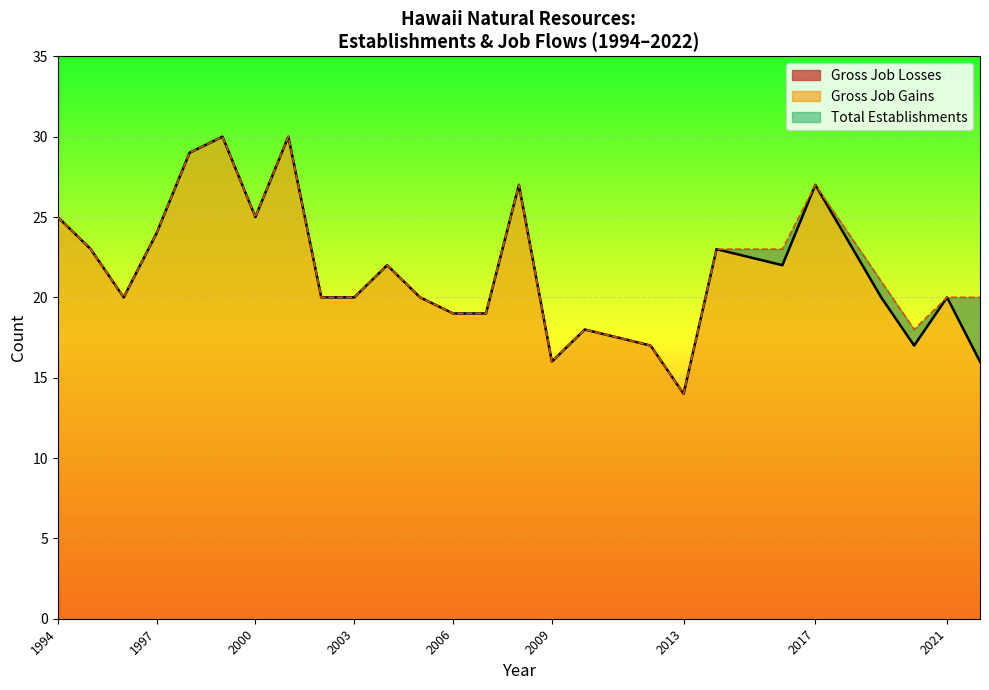

True or false: Gross Job Gains and Gross Job Losses cross at least once.

False